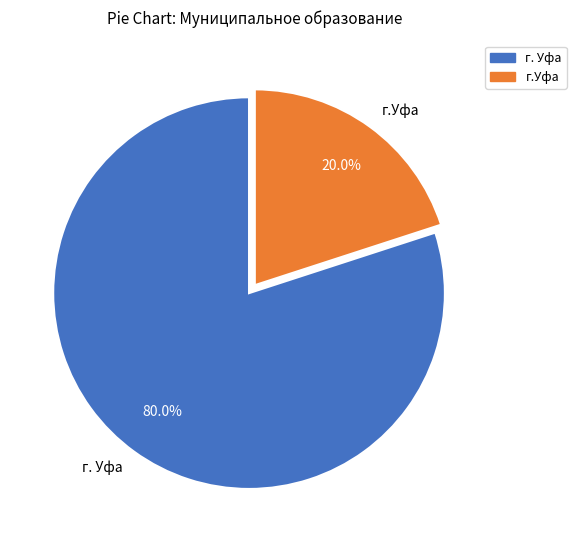

Does г.Уфа represent more than half of the total?

No